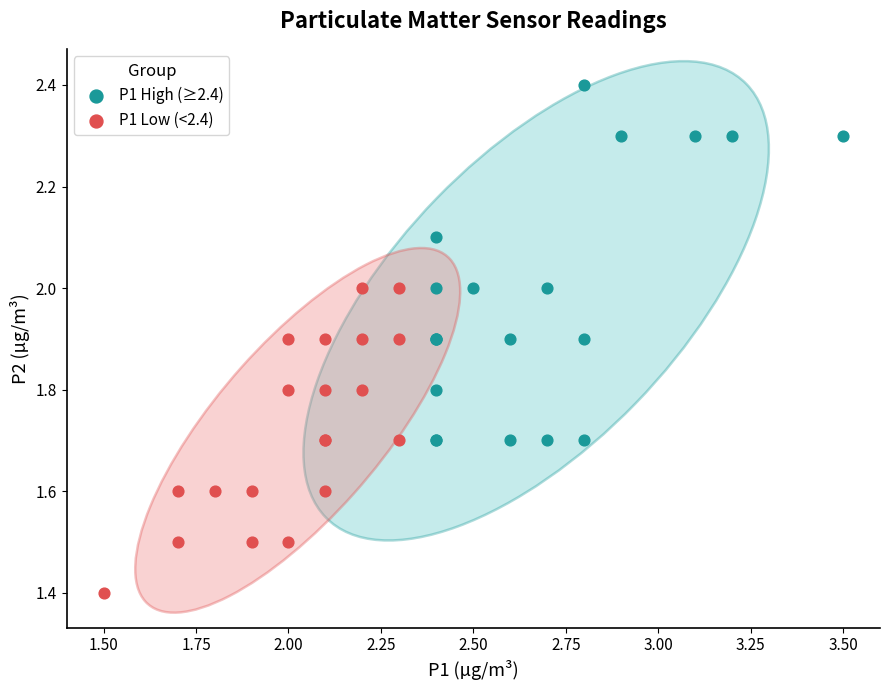

Which series reaches the minimum Y coordinate?

P1 Low (<2.4)